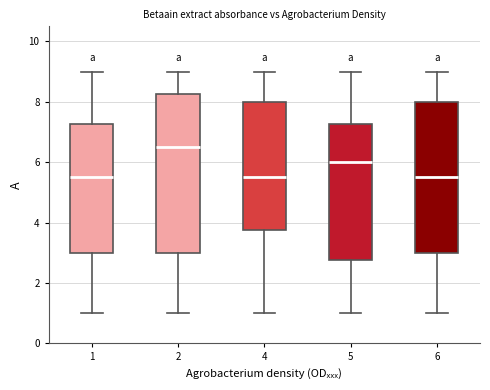

Reading left to right, read every box against the y-axis: the position of its median line, the range the box covers, and the ends of its whiskers. The values are not printed on the chart, so give them approximately, as read against the axis.

1: median 5.6, box 3.0 to 7.2, whiskers 1.0 to 9.0
2: median 6.6, box 3.0 to 8.2, whiskers 1.0 to 9.0
4: median 5.6, box 3.8 to 8.0, whiskers 1.0 to 9.0
5: median 6.0, box 2.8 to 7.2, whiskers 1.0 to 9.0
6: median 5.6, box 3.0 to 8.0, whiskers 1.0 to 9.0